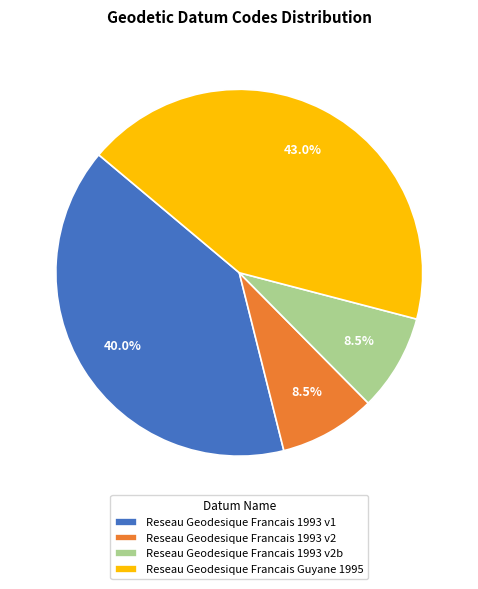

What is the total percentage of Reseau Geodesique Francais 1993 v2b and Reseau Geodesique Francais 1993 v2?

17.0%